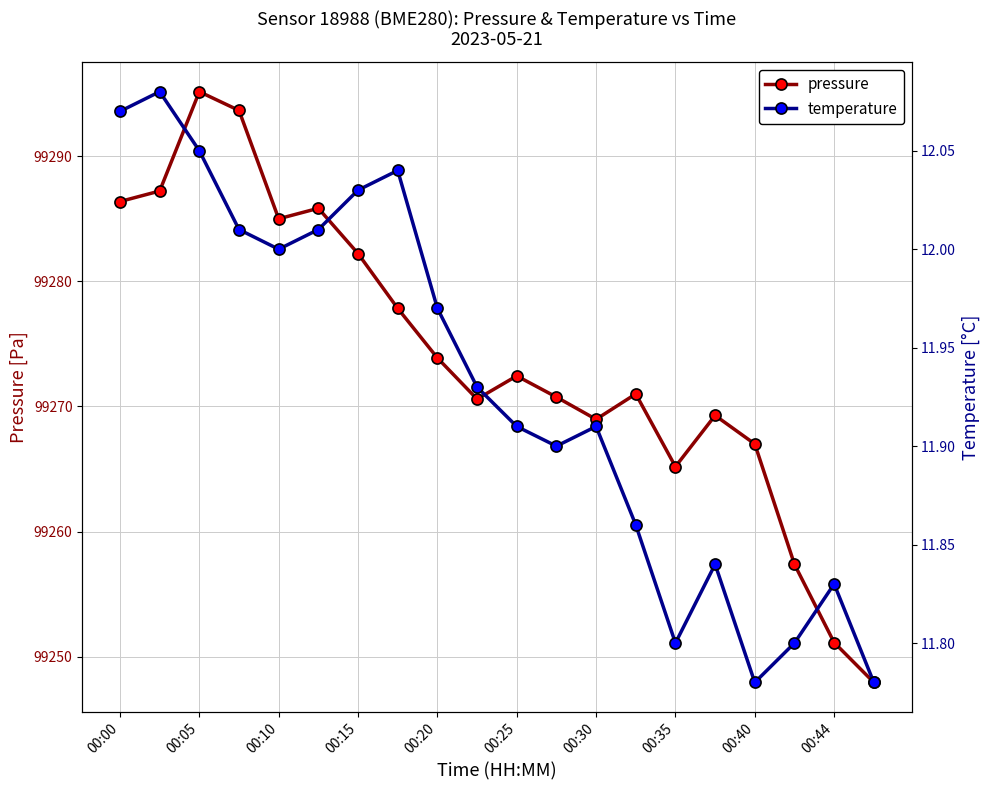

At which label does pressure first exceed 99272?

00:00